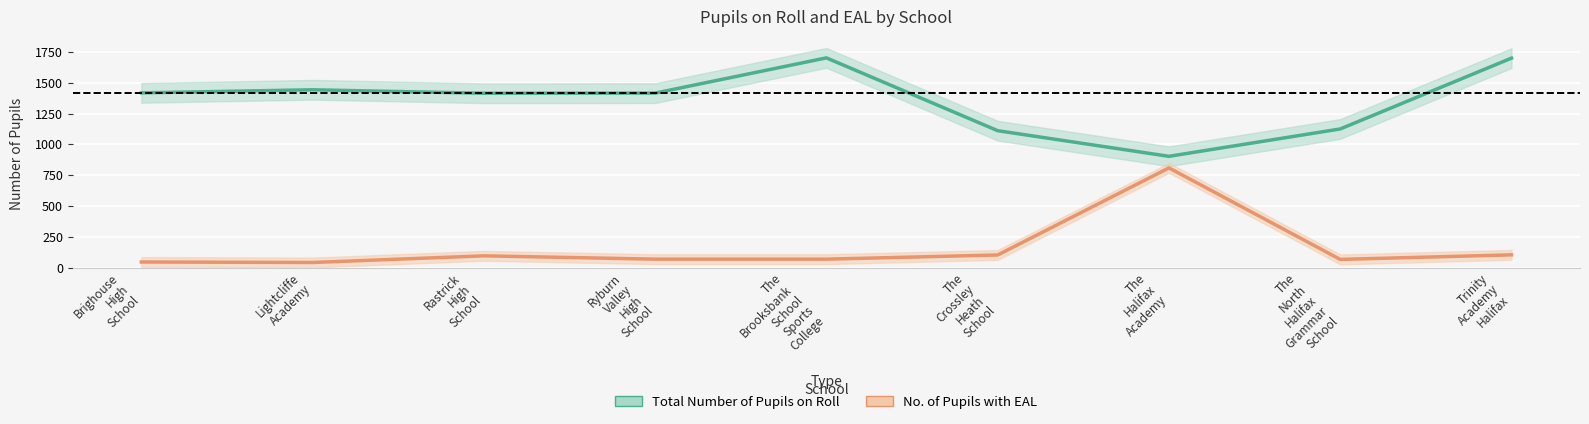

At how many categories does at least one series exceed 1401?

6